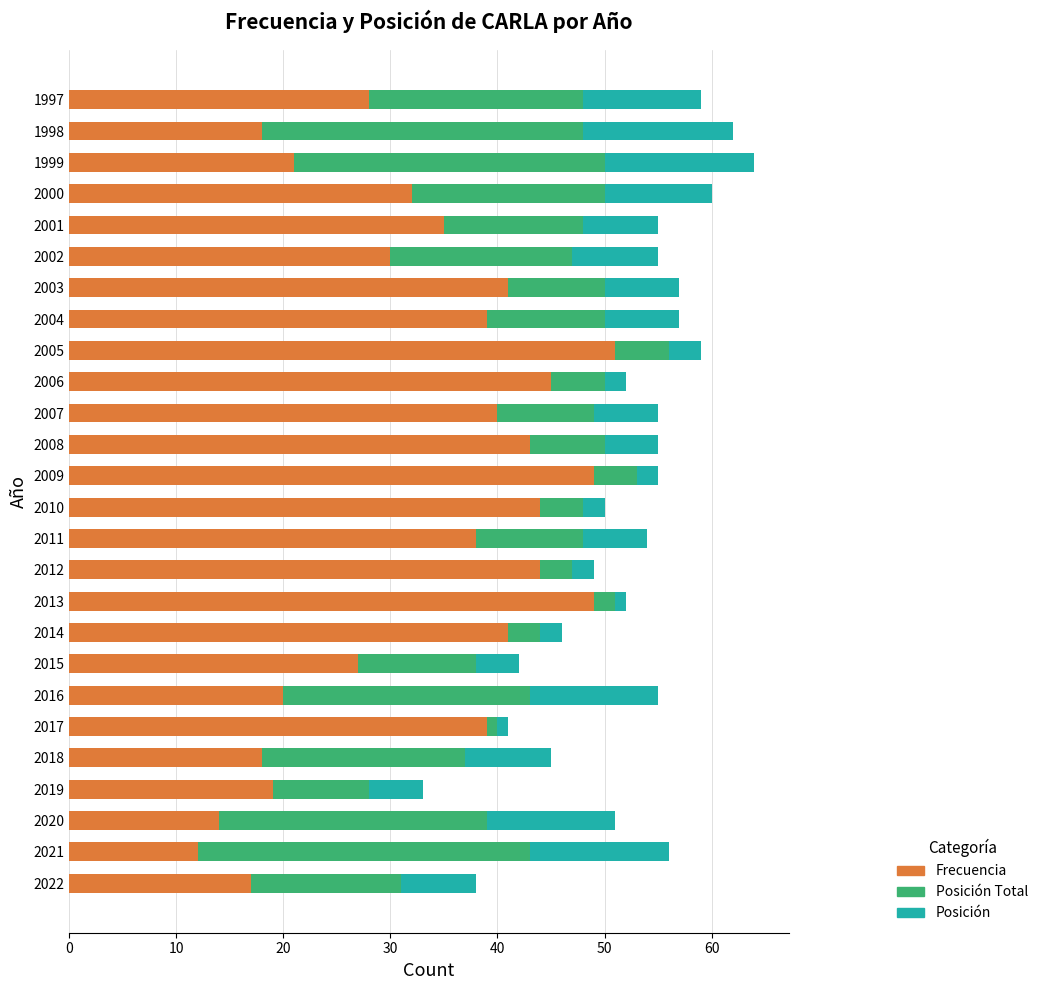

What is the lowest value of the Frecuencia series?

12